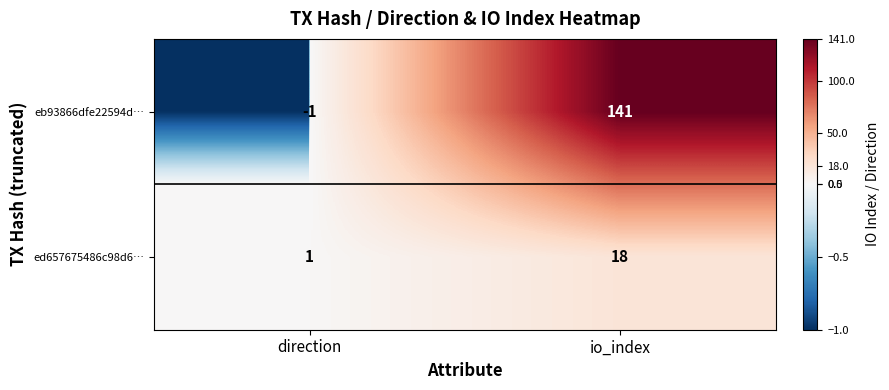

At how many categories does at least one series exceed 138?

1